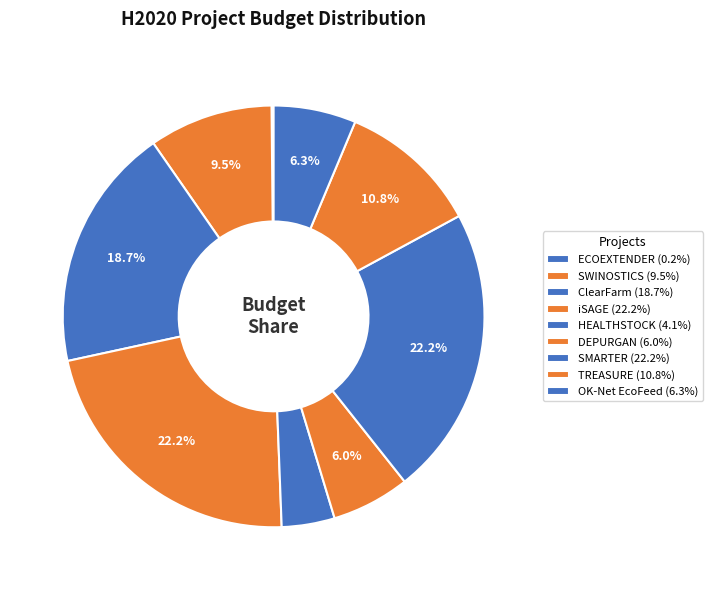

To the nearest percent, what portion does iSAGE represent?

22%